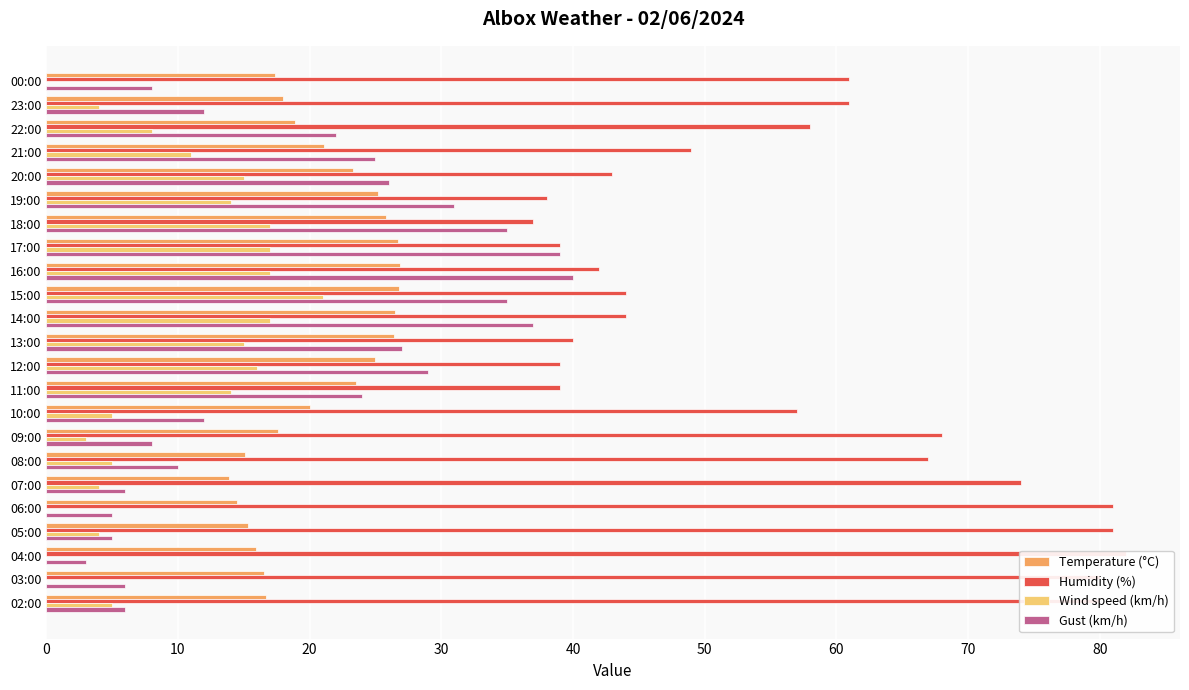

What is the label of the 18th bar from the left?

07:00